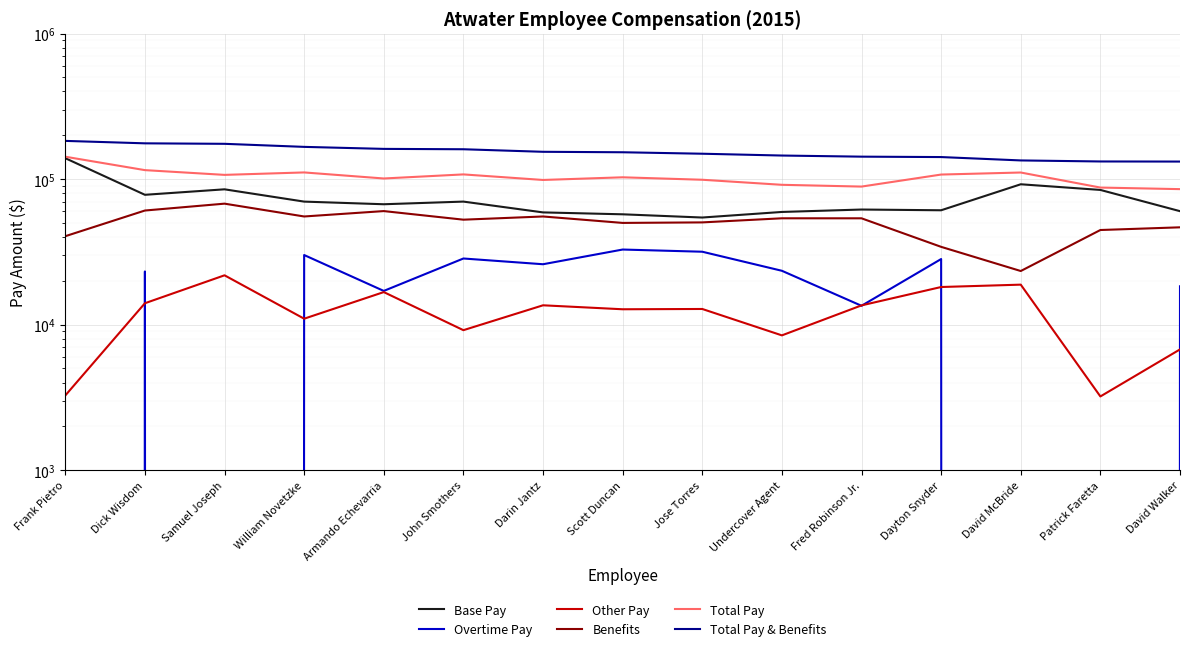

What is the difference between the second highest and minimum values in the Benefits series?

37456